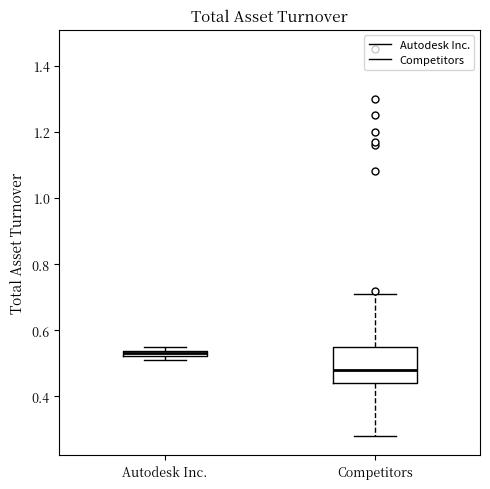

Which box is the tallest, from its lower edge to its upper edge?

Competitors